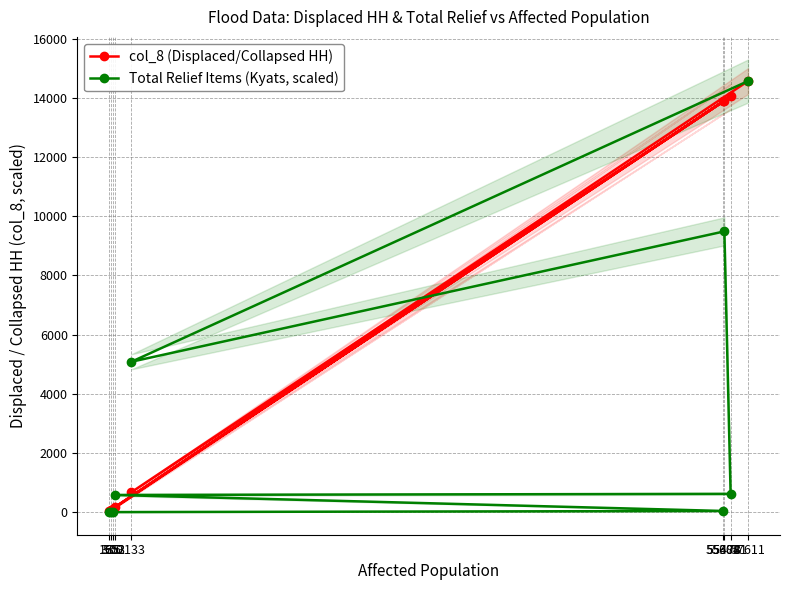

How many interior local peaks does the Total Relief Items (Kyats, scaled) series have?

1